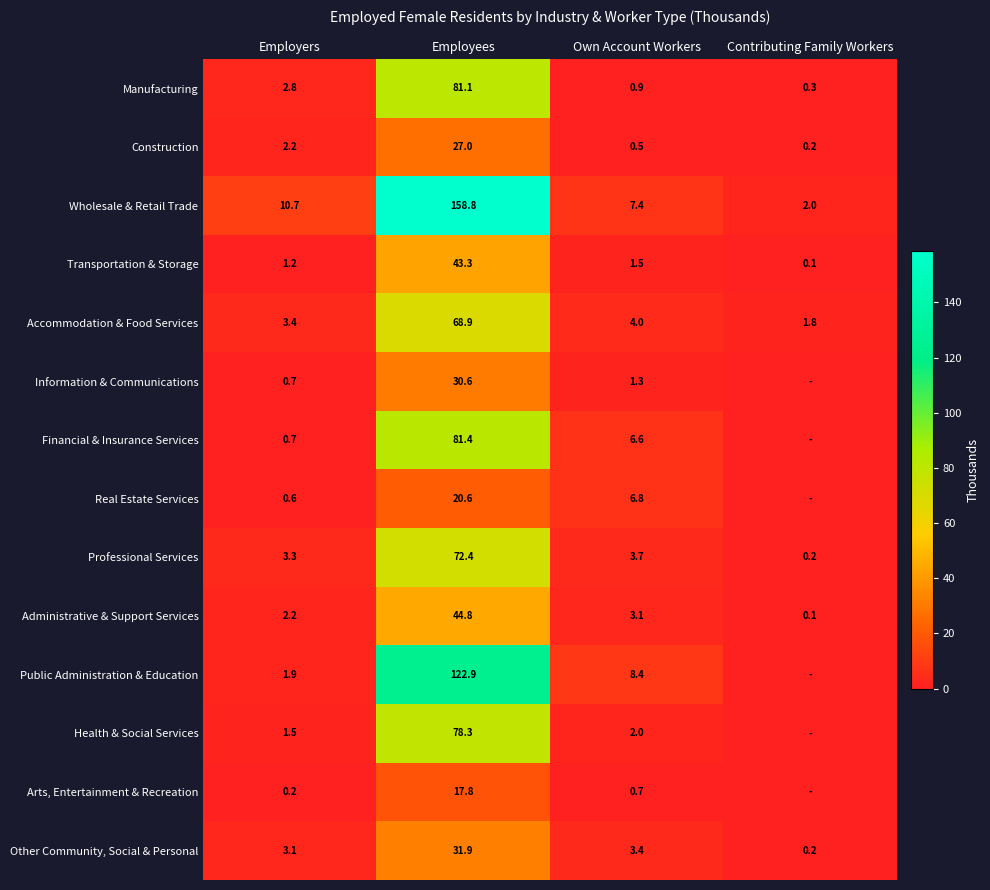

At which category does the chart reach its minimum across all series?

Contributing Family Workers